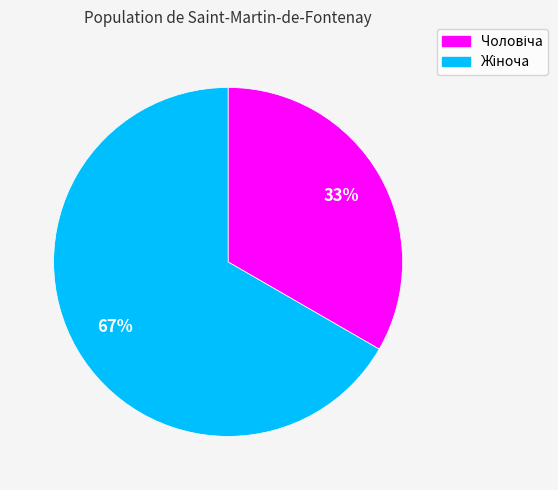

Is there a majority slice in this chart?

Yes